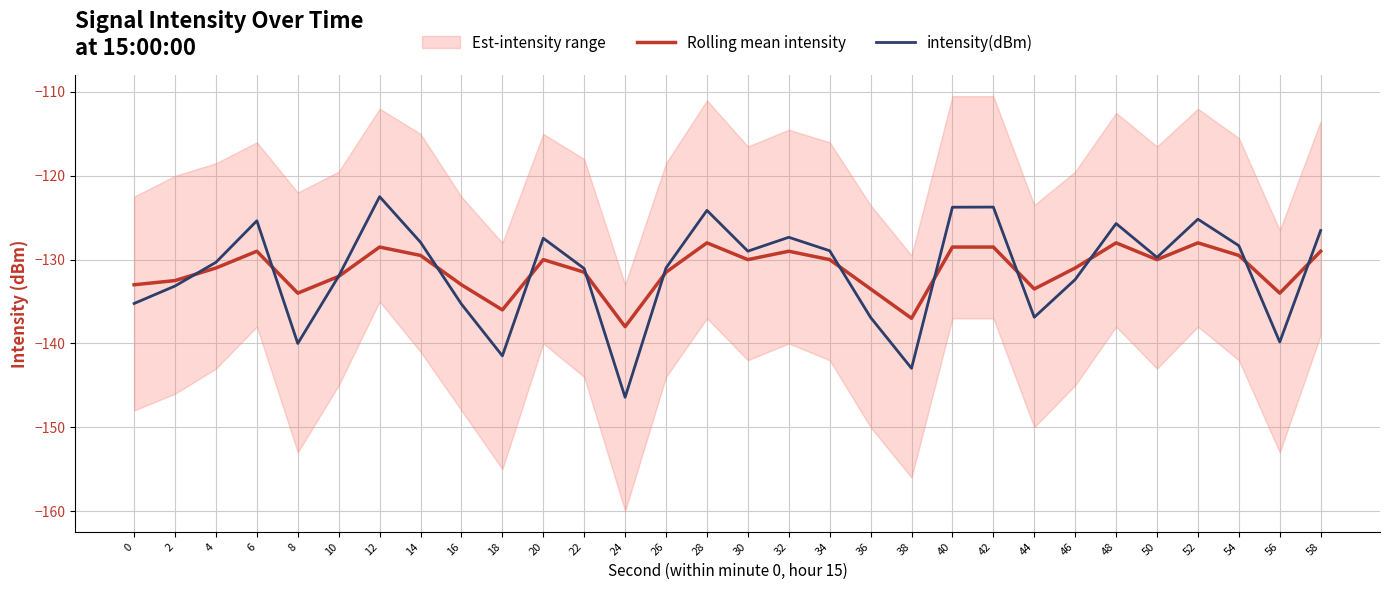

What is the approximate value of Rolling mean intensity at 20?

-130.0